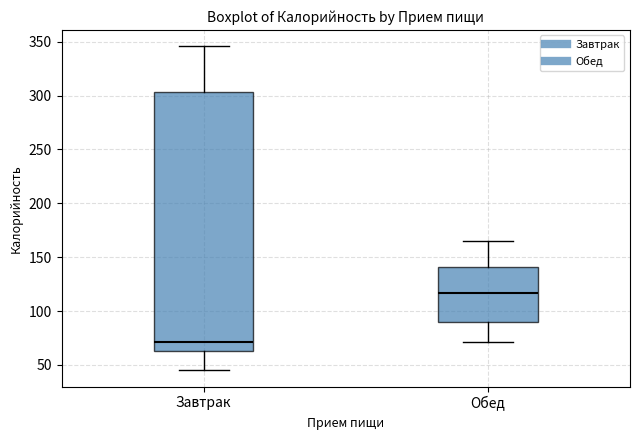

Reading left to right, transcribe this box plot: for each box, give where its median line is, the range the box spans, and where its two whiskers end, as read against the y-axis. The values are not printed on the chart, so give them approximately, as read against the axis.

Завтрак: median 70, box 65 to 305, whiskers 45 to 345
Обед: median 115, box 90 to 140, whiskers 70 to 165